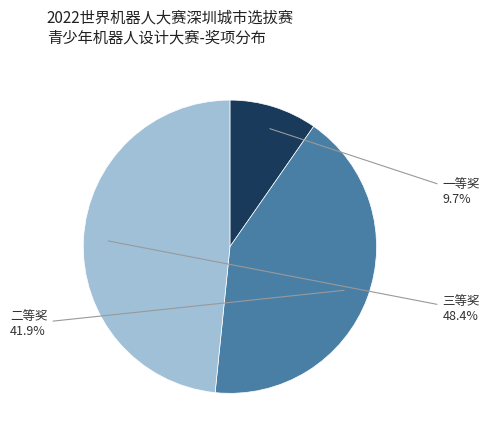

Is there a majority slice in this chart?

No